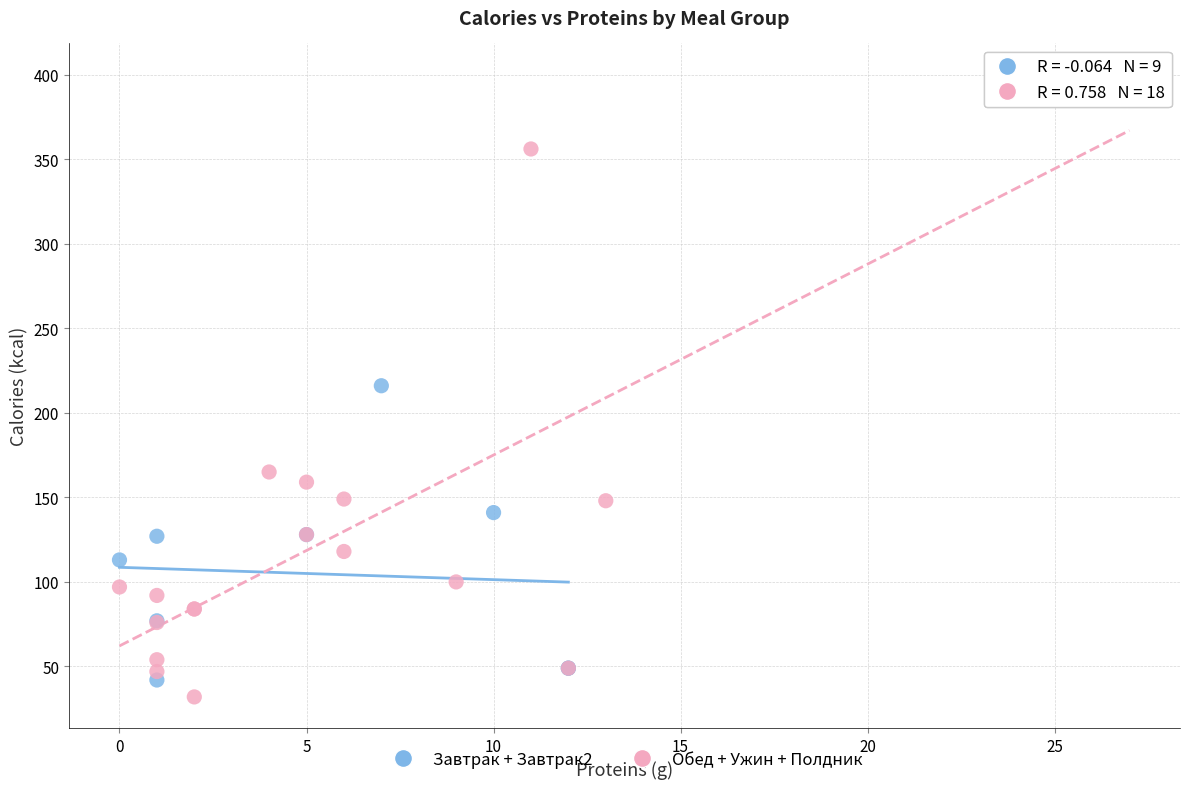

Which series contains the highest Y value?

Обед + Ужин + Полдник